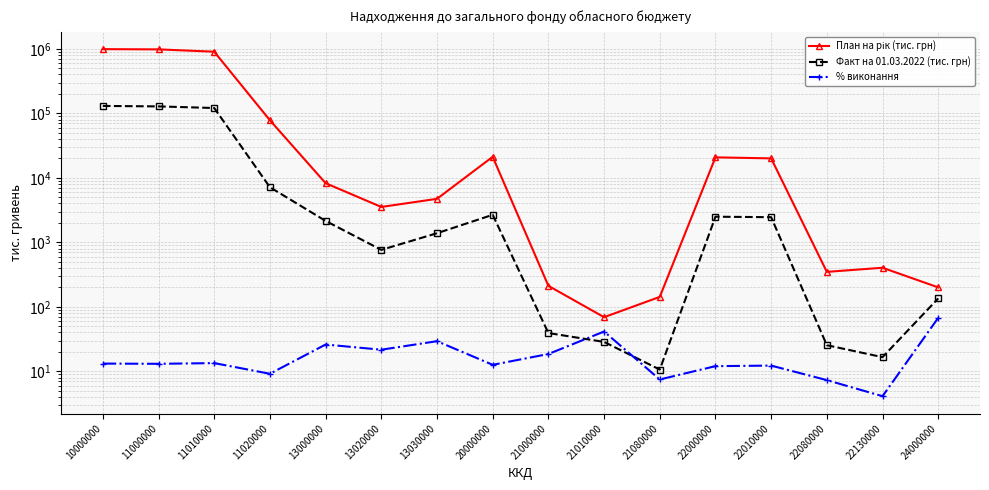

Which series has the largest total across all categories?

План на рік (тис. грн)